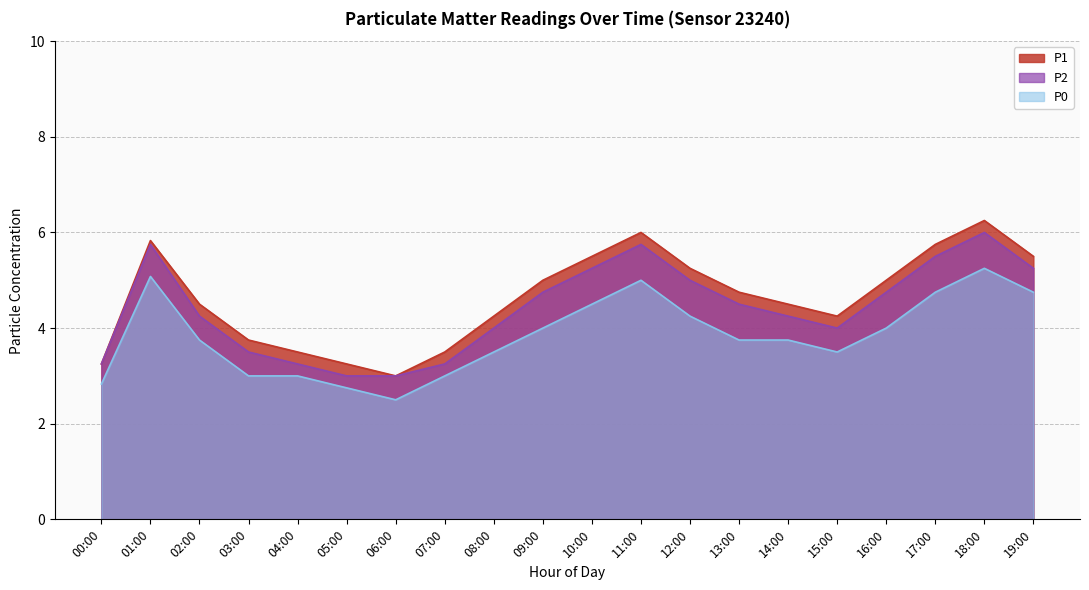

Which category has the highest value across all series?

18:00